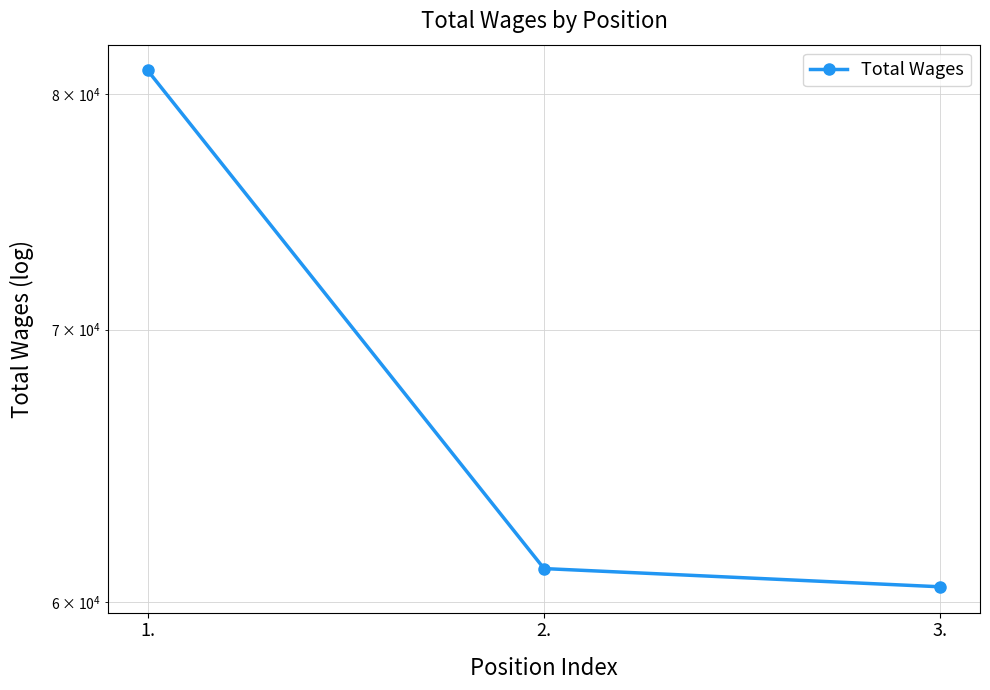

Reading right to left, list all the values displayed in this chart.

60511	61139	81071